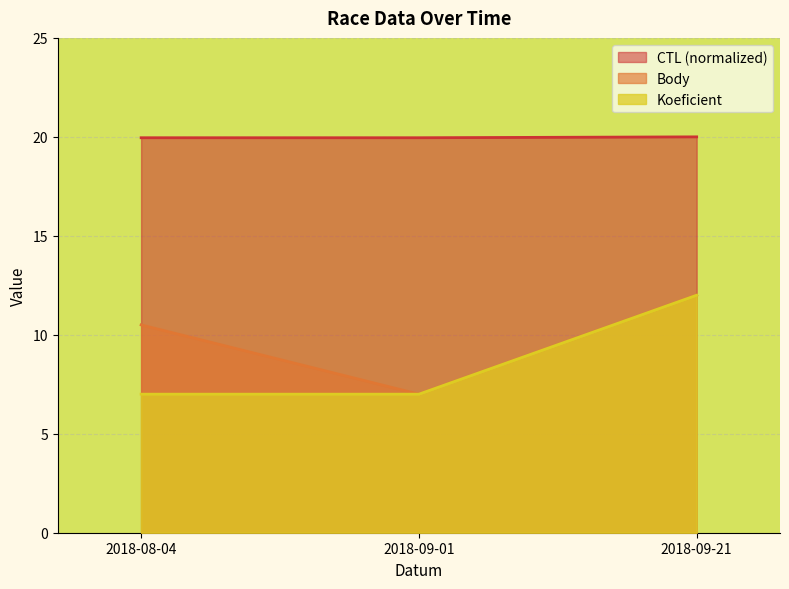

Where is CTL nearest to the value 19?

2018-08-04